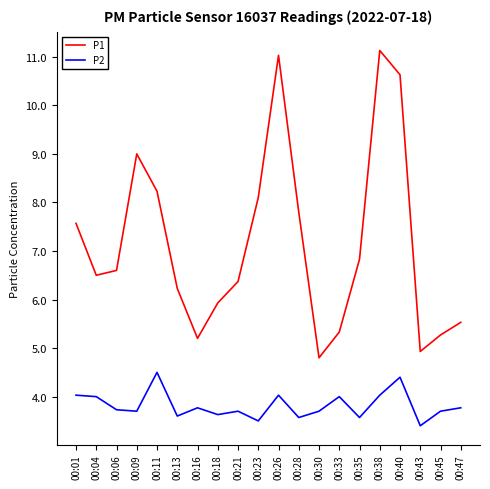

Reading left to right, transcribe all the data shown in this chart.

P1: 7.6	6.5	6.6	9.0	8.2	6.2	5.2	5.9	6.4	8.1	11.0	7.8	4.8	5.3	6.8	11.1	10.6	4.9	5.3	5.5
P2: 4.0	4.0	3.7	3.7	4.5	3.6	3.8	3.6	3.7	3.5	4.0	3.6	3.7	4.0	3.6	4.0	4.4	3.4	3.7	3.8